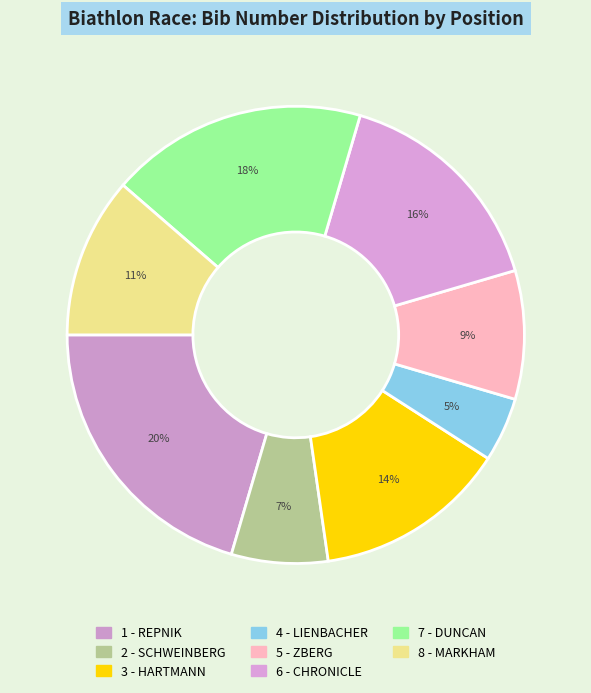

Which slice is the largest?

1 - REPNIK